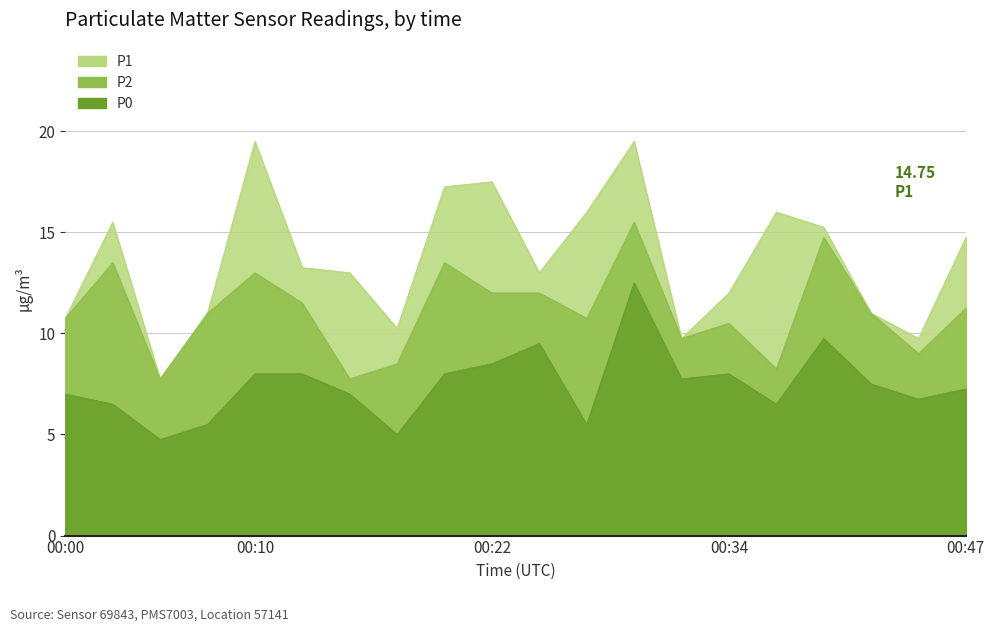

Count the number of data series in this chart.

3